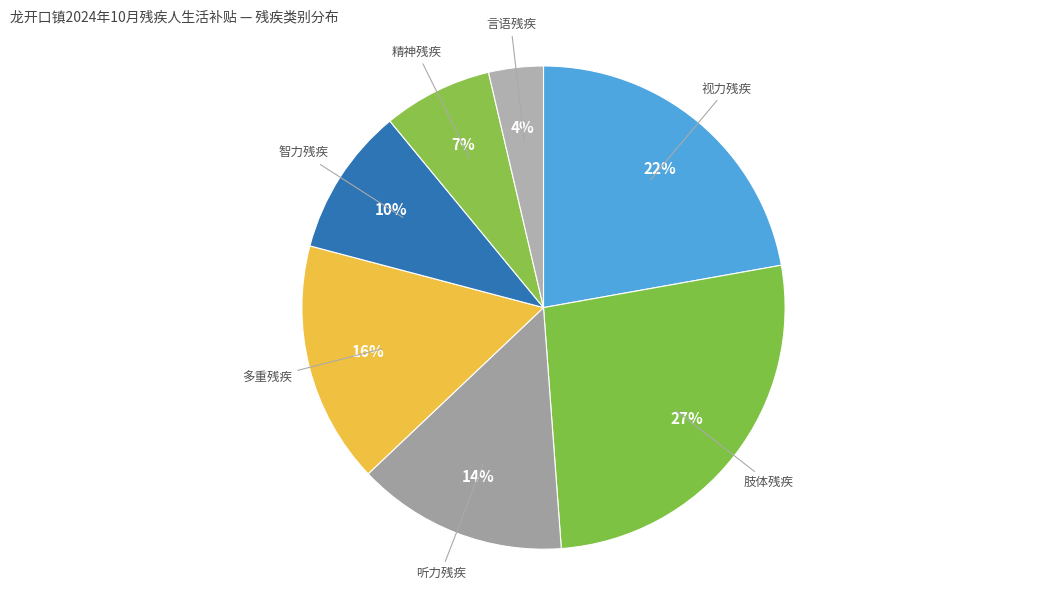

How many slices are in this pie chart?

7